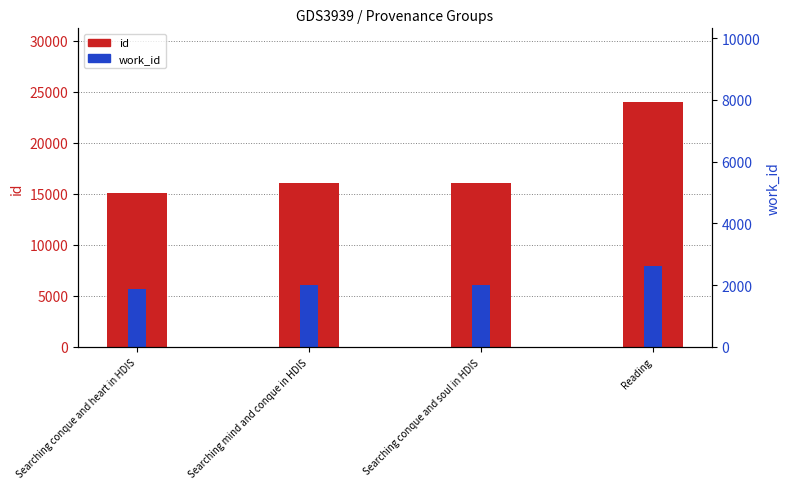

How many groups of bars are there?

4